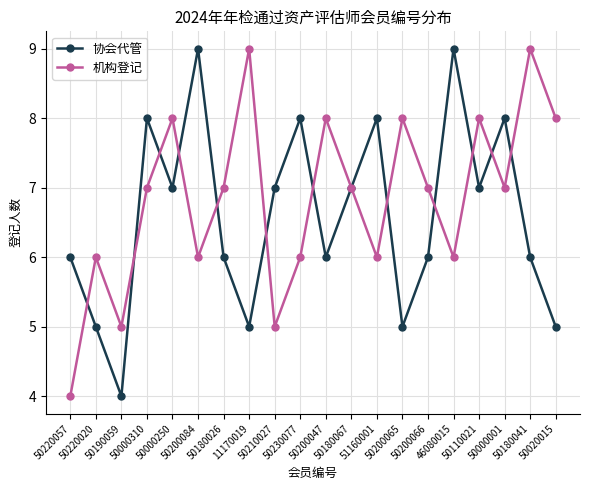

At which label does 协会代管 first exceed 7?

50000310